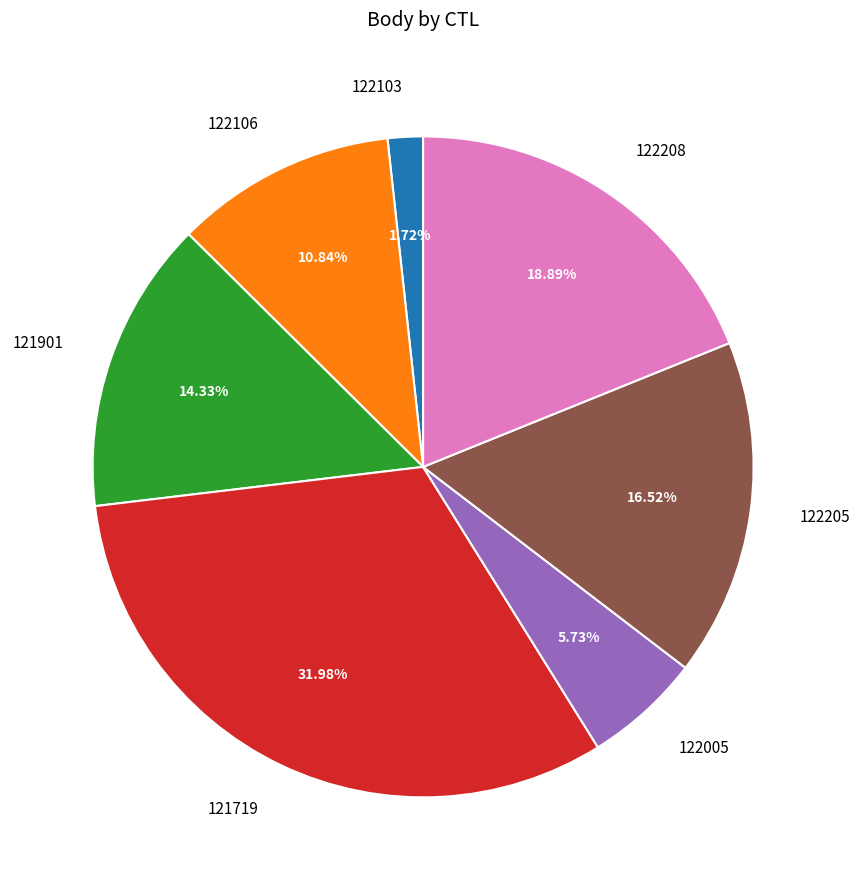

Combined, do 122106 and 121901 account for over 50%?

No